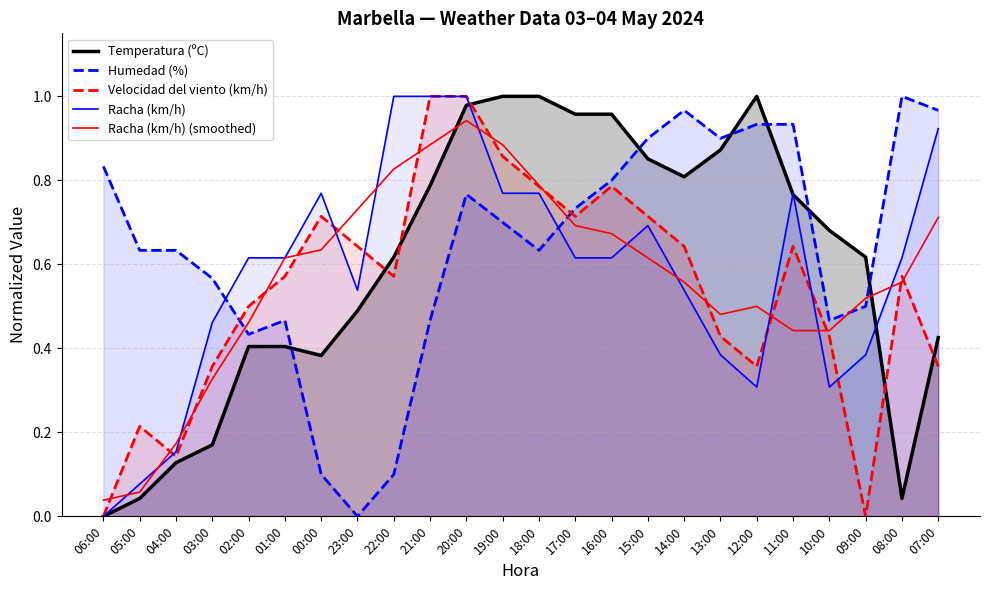

Where is the first local maximum for Velocidad del viento (km/h)?

05:00